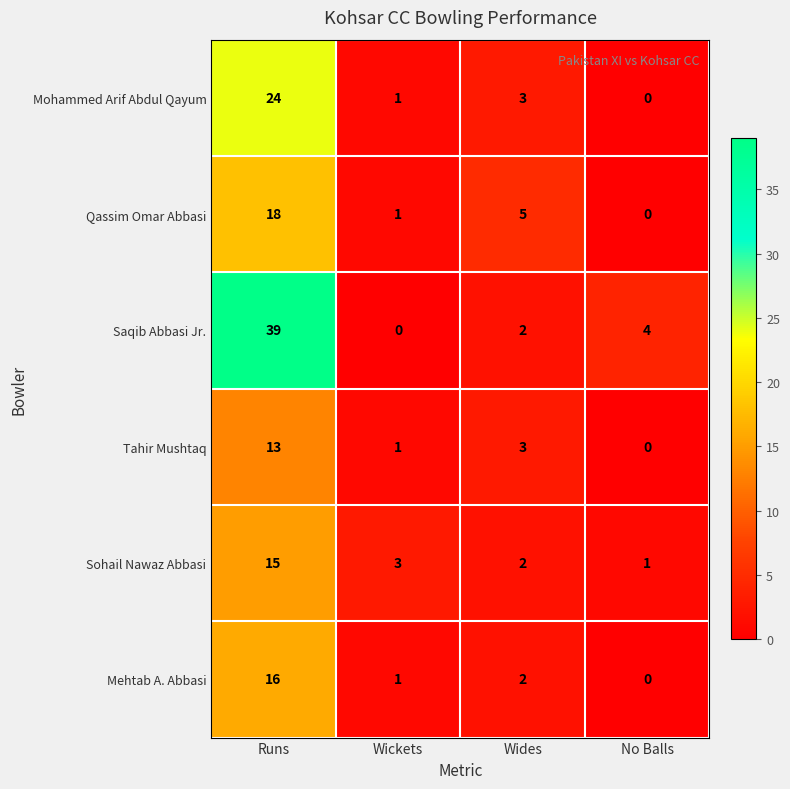

At how many categories does at least one series exceed 33?

1